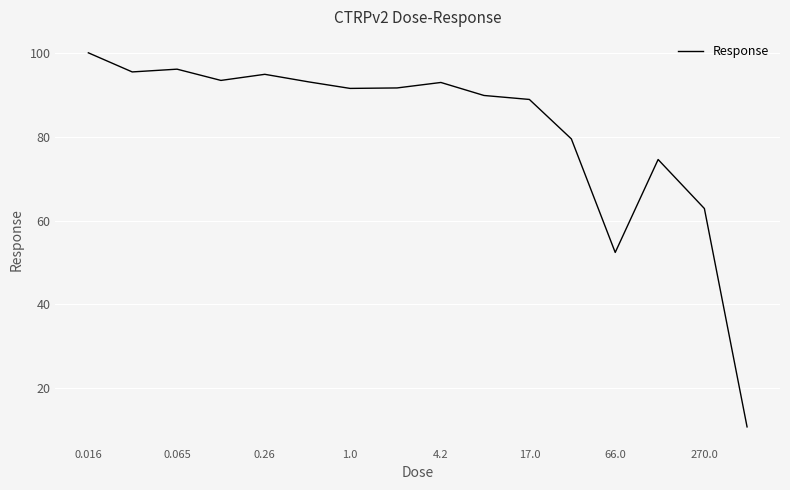

What is the minimum value shown in the chart?

10.7